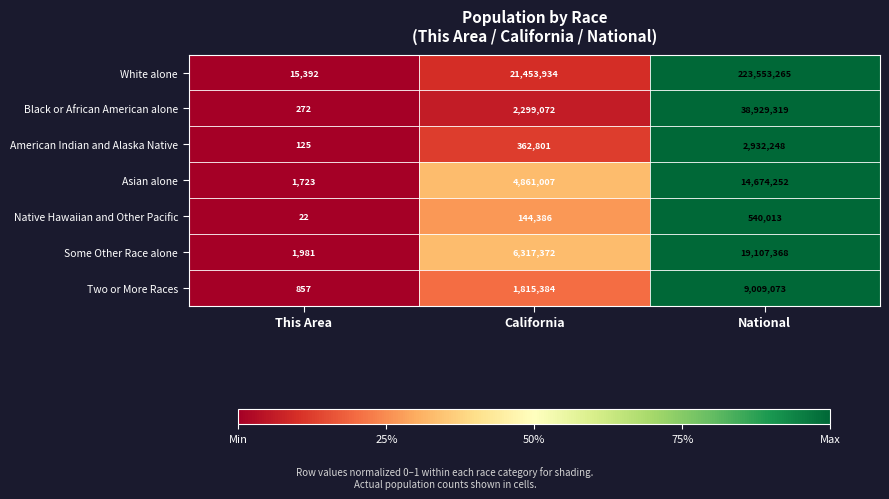

What is the spread (max minus min) of values at National?

223013252